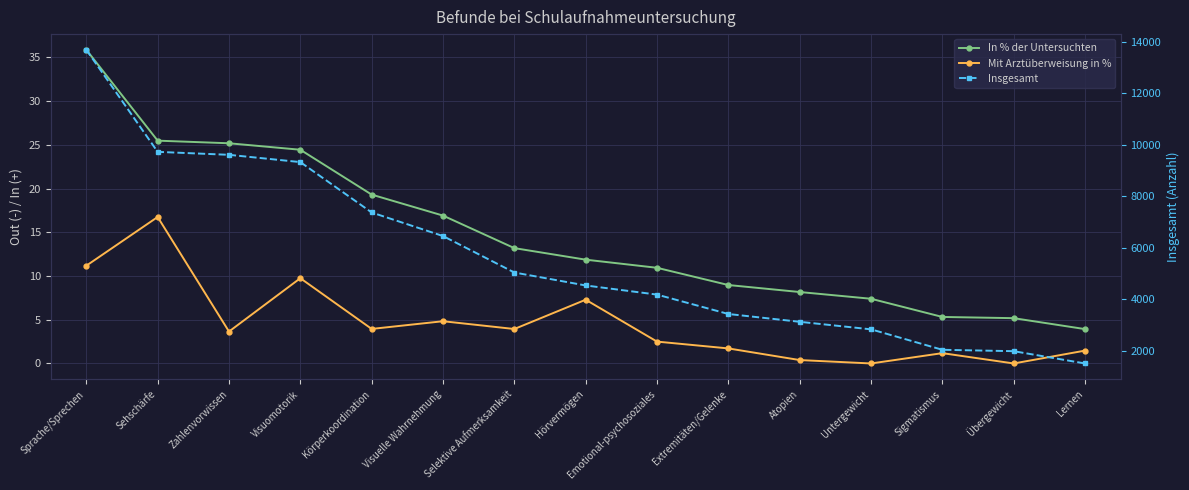

At which category is the sum across all series the highest?

Sprache/Sprechen